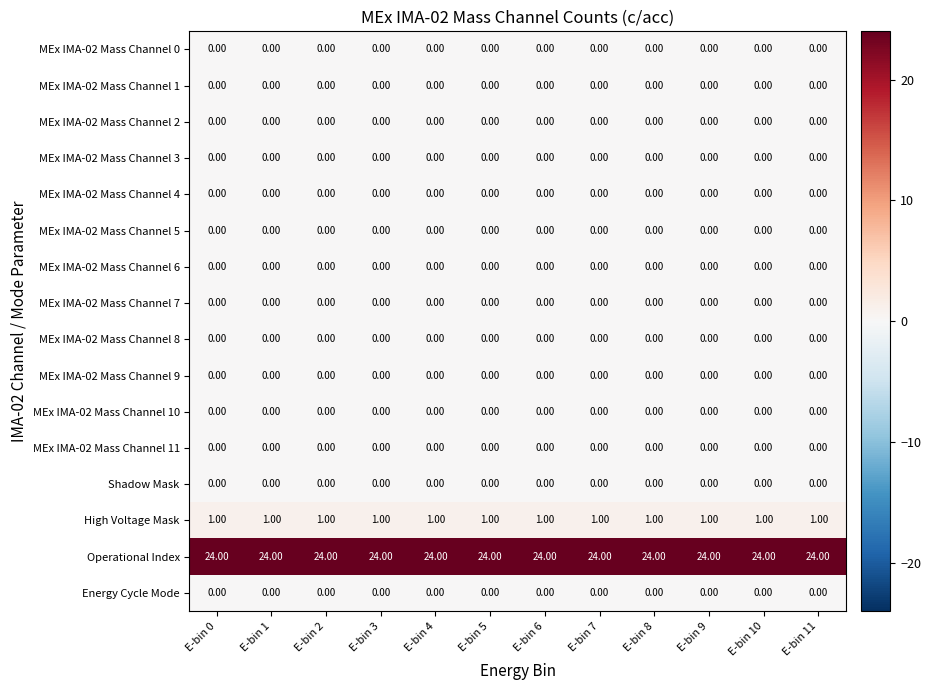

Which series has the largest total across all categories?

Operational Index